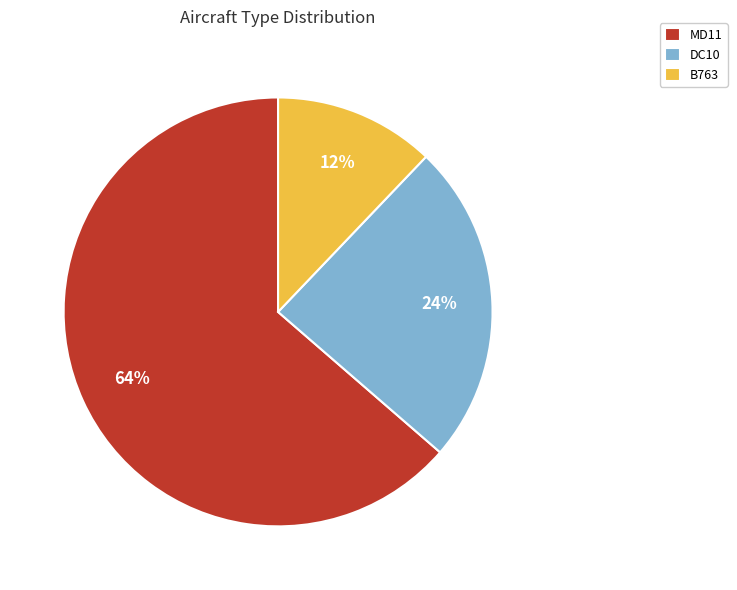

What is the smallest slice in the pie chart?

B763